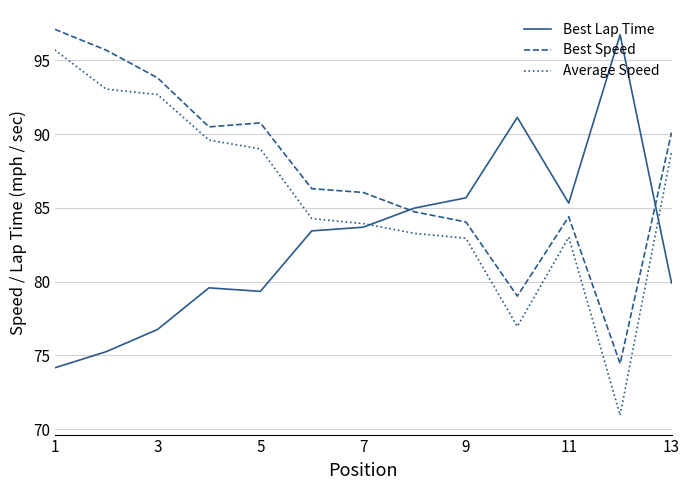

How many lines are shown in the chart?

3